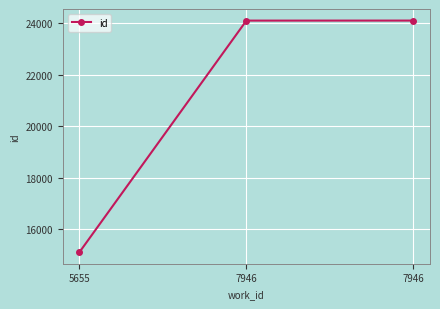

Reading left to right, what are all the values shown in this chart?

15108	24096	24097